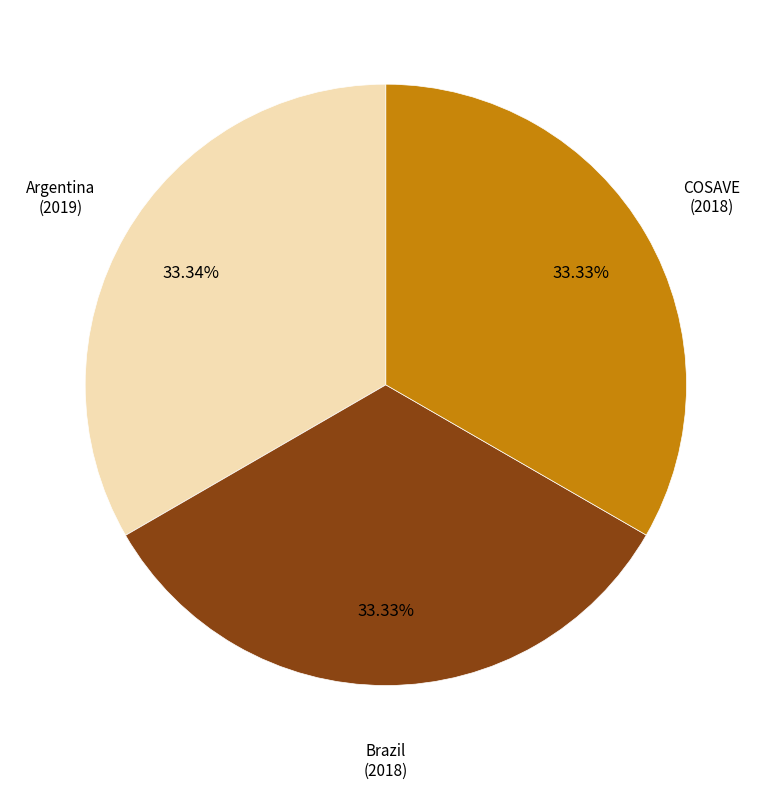

Does any single category account for the majority?

No